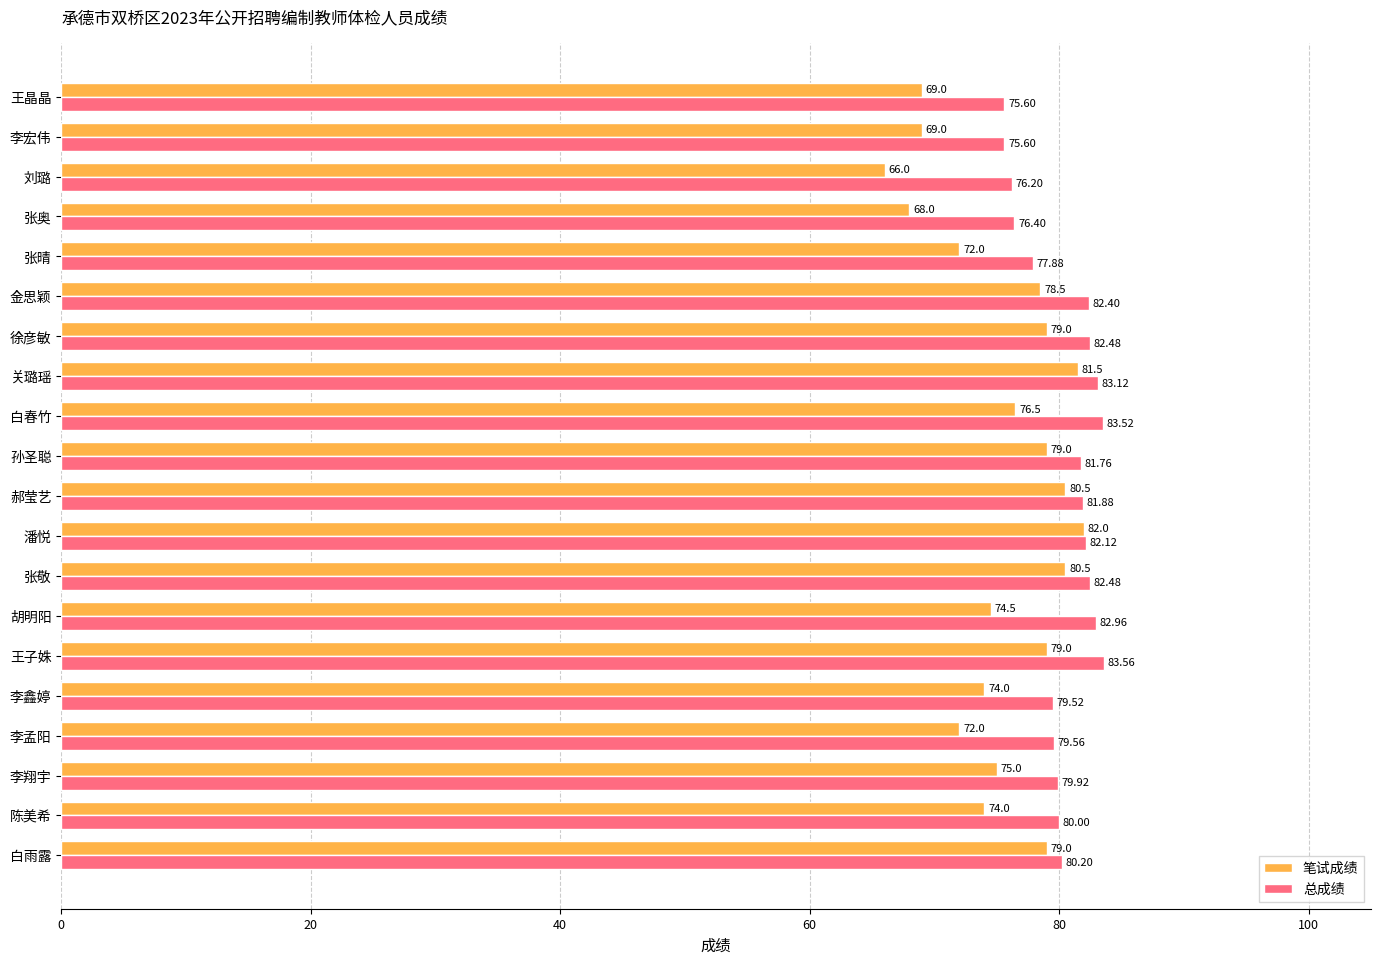

What is the average value of the 总成绩 series?

80.4